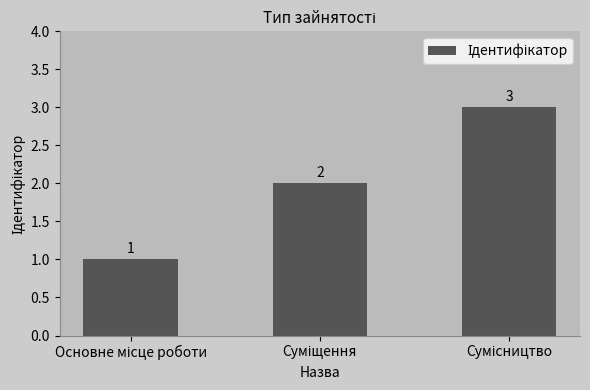

What is the maximum value shown in the chart?

3